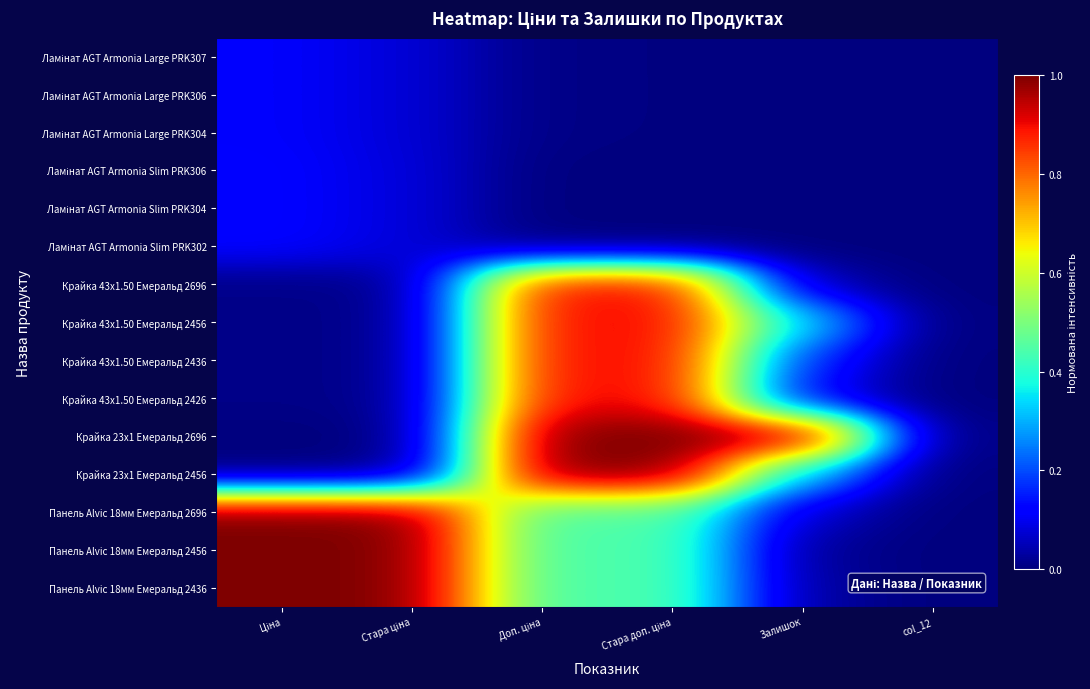

At how many categories does at least one series exceed 0?

5